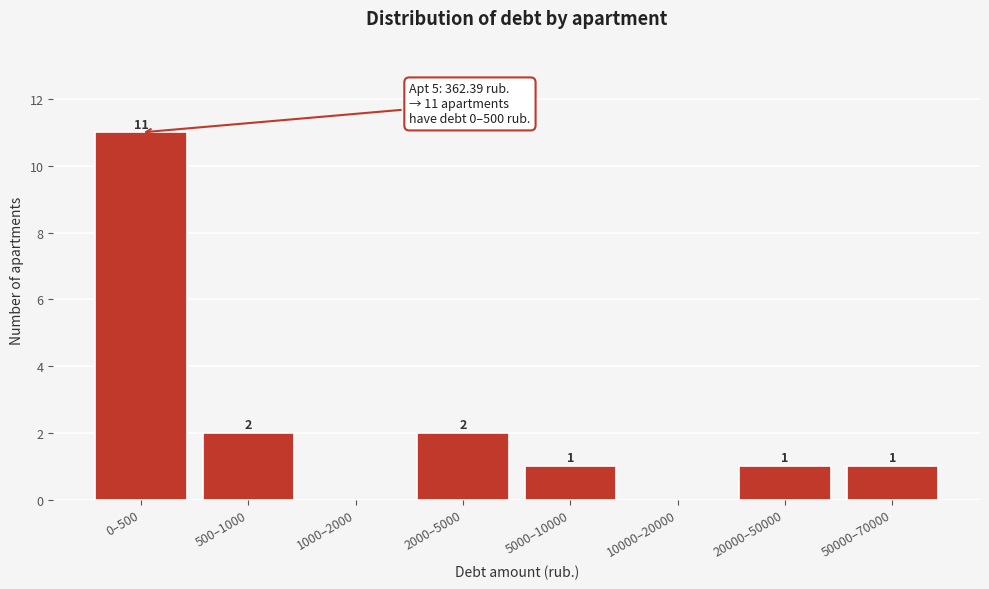

Reading left to right, transcribe all the data shown in this chart.

0–500=11	500–1000=2	1000–2000=0	2000–5000=2	5000–10000=1	10000–20000=0	20000–50000=1	50000–70000=1